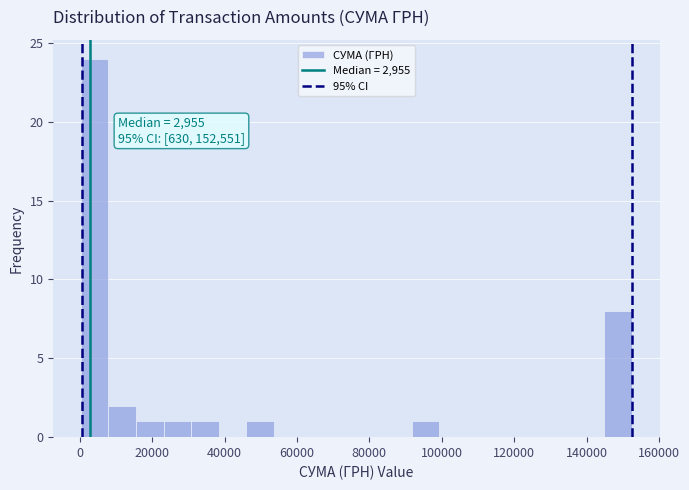

Around what value on the x-axis is the tallest bar? Give the approximate position of its centre, as read against the axis.

4000